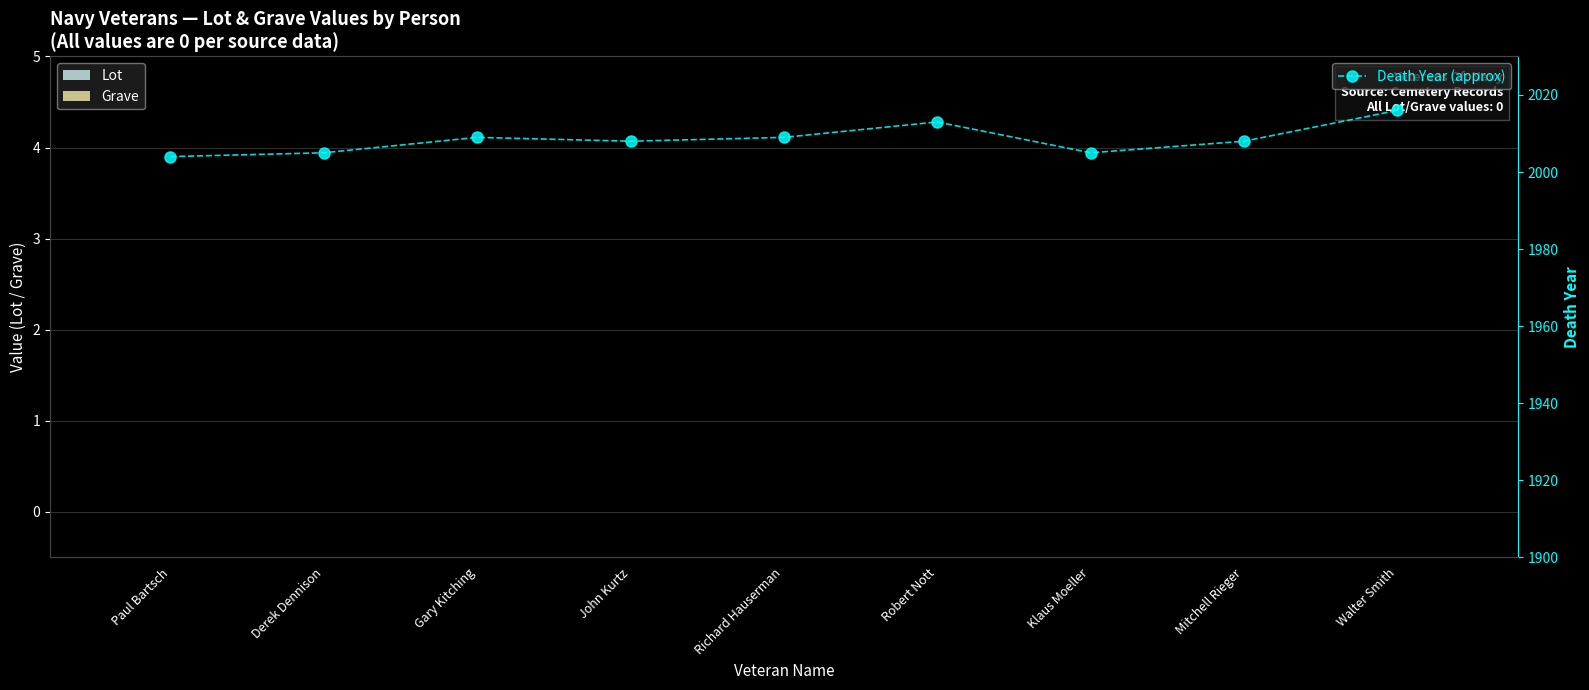

What is the label of the 1st bar from the right?

Walter Smith